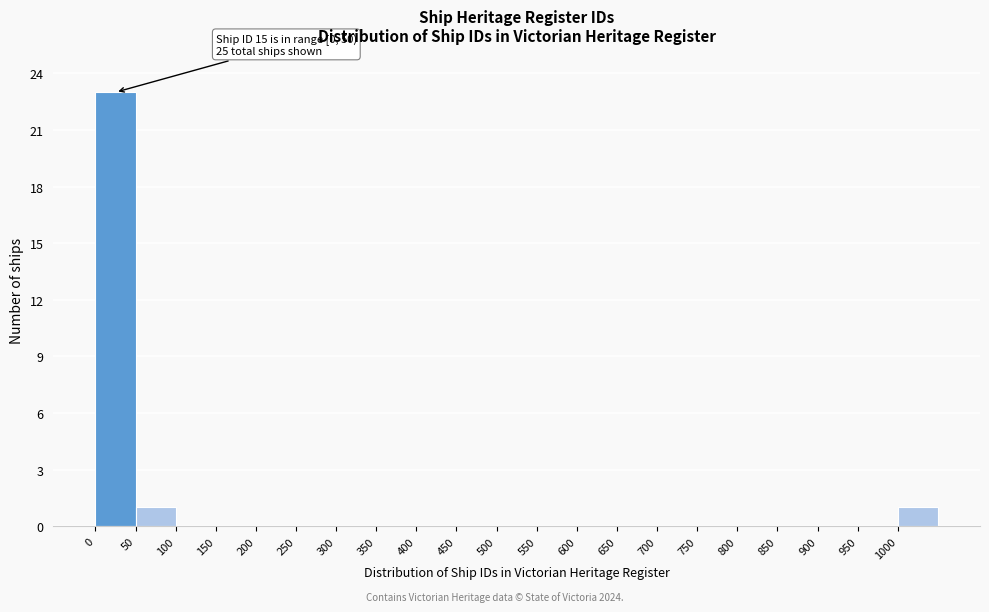

Which range on the x-axis has the tallest bar?

0 to 50